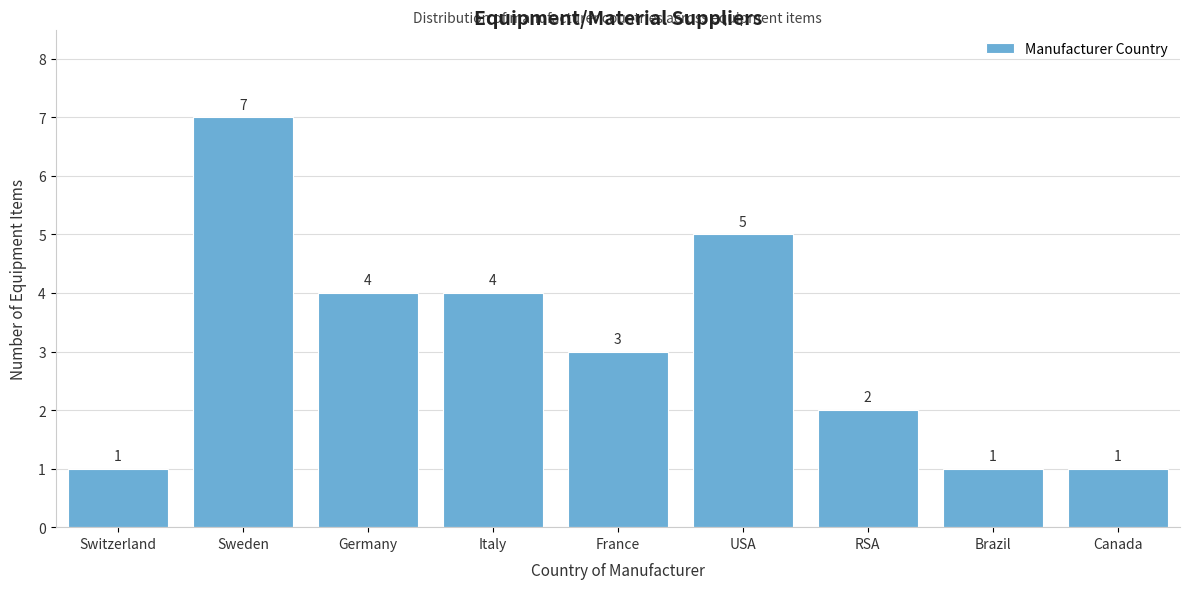

Reading left to right, extract all data points from this chart.

1	7	4	4	3	5	2	1	1